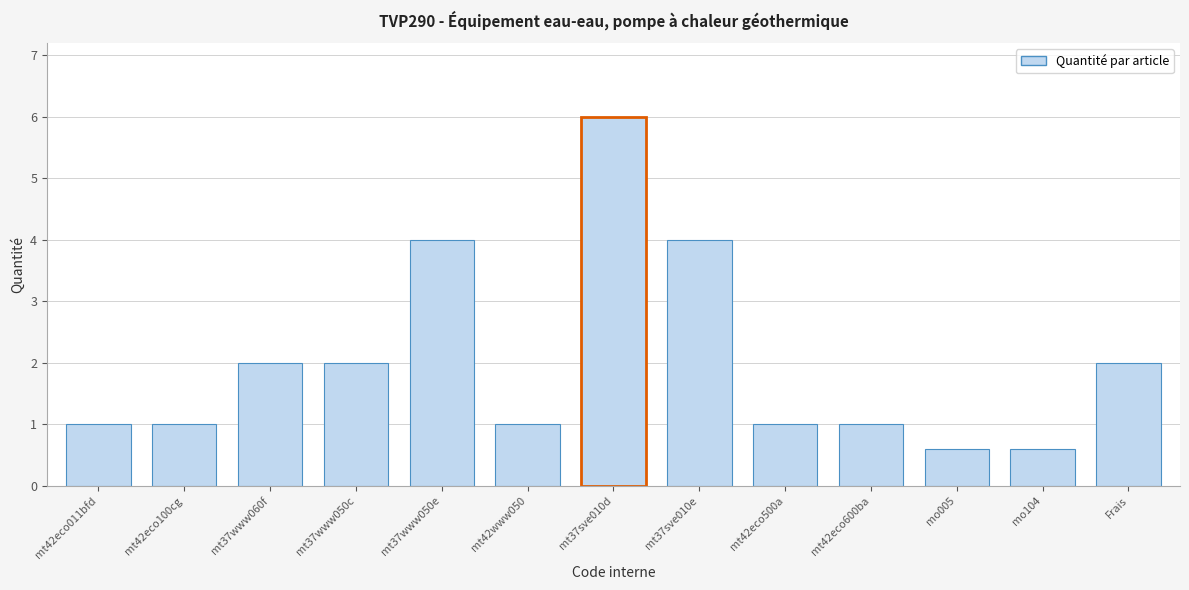

Reading left to right, what are all the values shown in this chart?

1.0	1.0	2.0	2.0	4.0	1.0	6.0	4.0	1.0	1.0	0.6	0.6	2.0